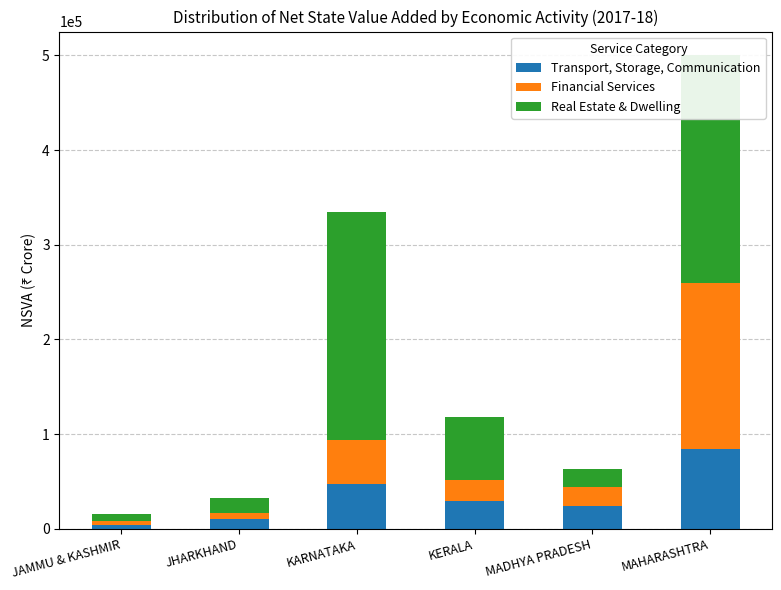

At which label does Transport, Storage, Communication reach its peak?

MAHARASHTRA